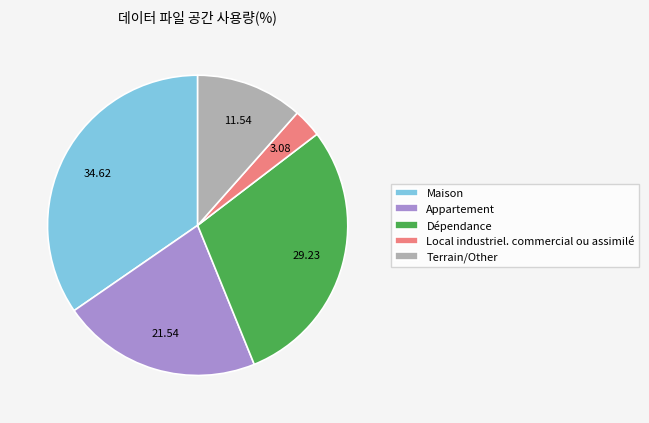

Count the number of slices in the pie.

5